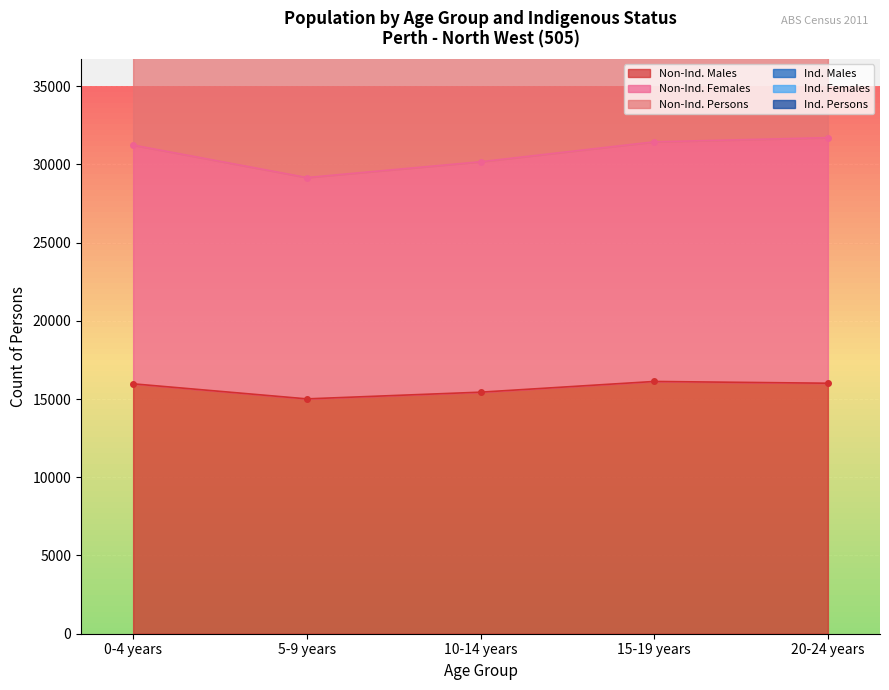

Reading right to left, what are all the values shown in this chart?

Non-Ind. Males: 20-24 years=16010	15-19 years=16123	10-14 years=15438	5-9 years=15010	0-4 years=15972
Non-Ind. Females: 20-24 years=31705	15-19 years=31438	10-14 years=30164	5-9 years=29156	0-4 years=31231
Non-Ind. Persons: 20-24 years=63410	15-19 years=62876	10-14 years=60328	5-9 years=58312	0-4 years=62462